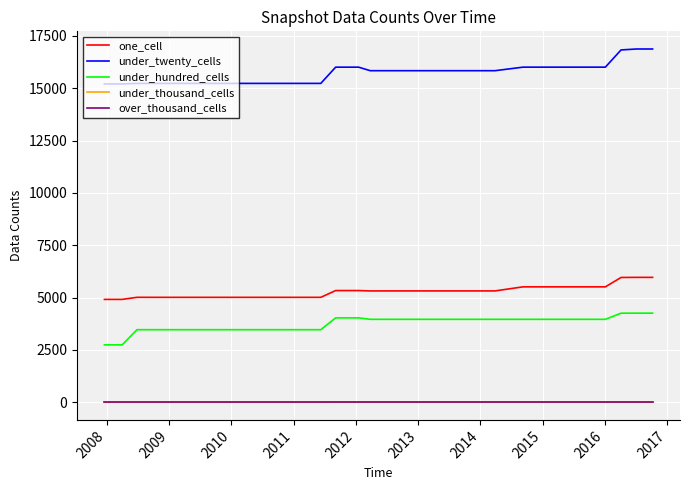

What is the maximum value for under_hundred_cells?

4255